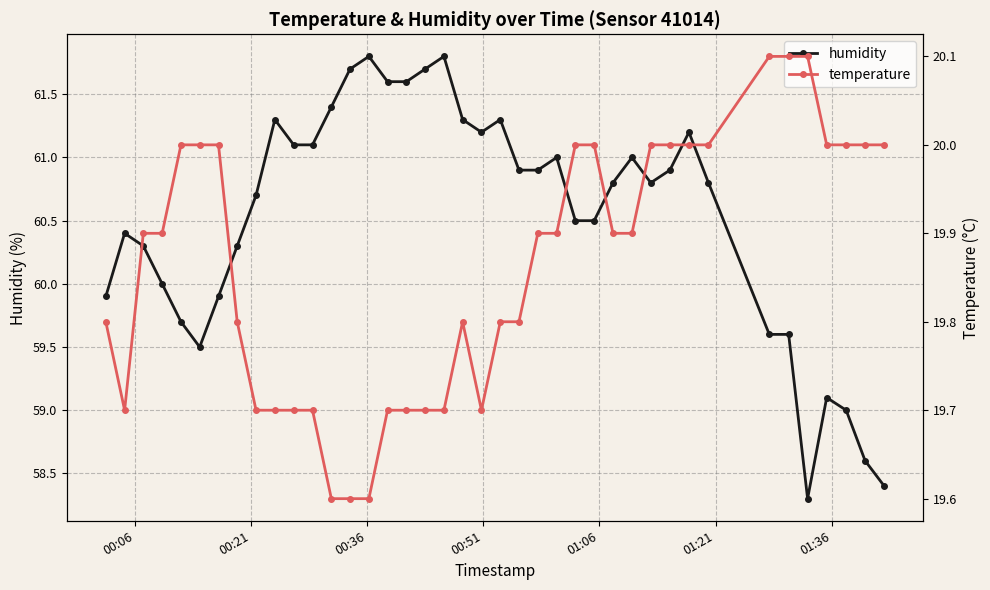

True or false: humidity has more than 0 interior local peaks.

True